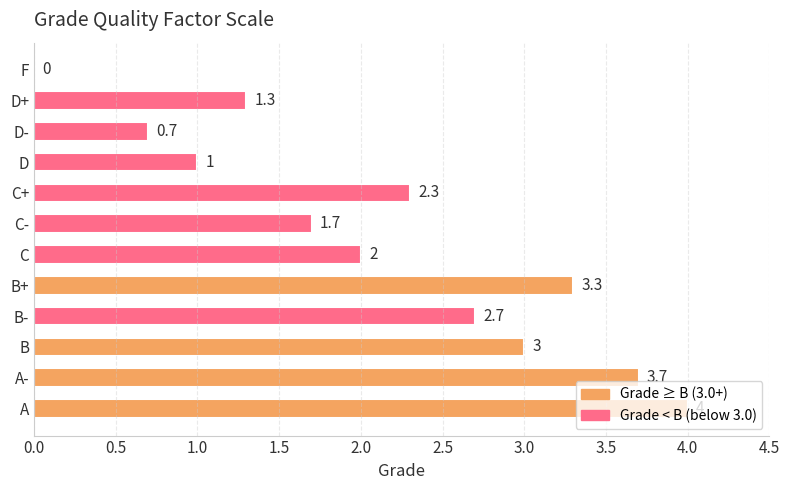

True or false: the data shows 1.3 at D+.

True